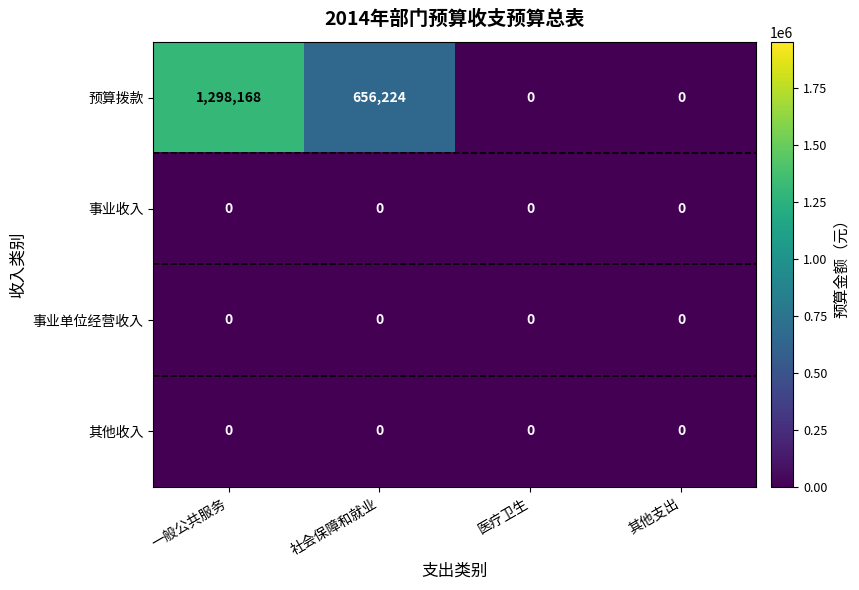

The value of 事业单位经营收入 at 其他支出 is 0. True or false?

True